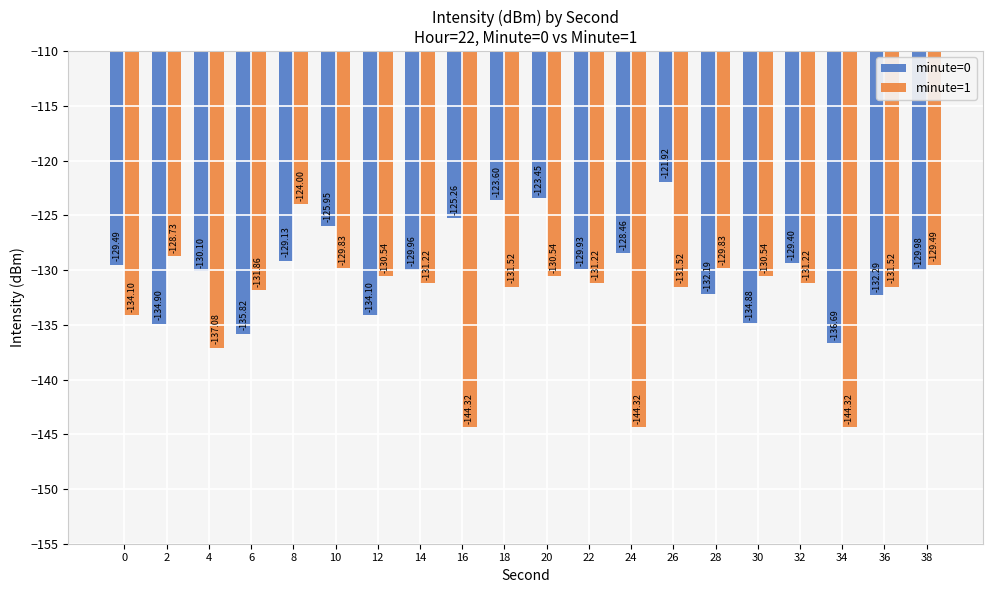

List the series in order of their overall mean, highest first.

minute=0, minute=1